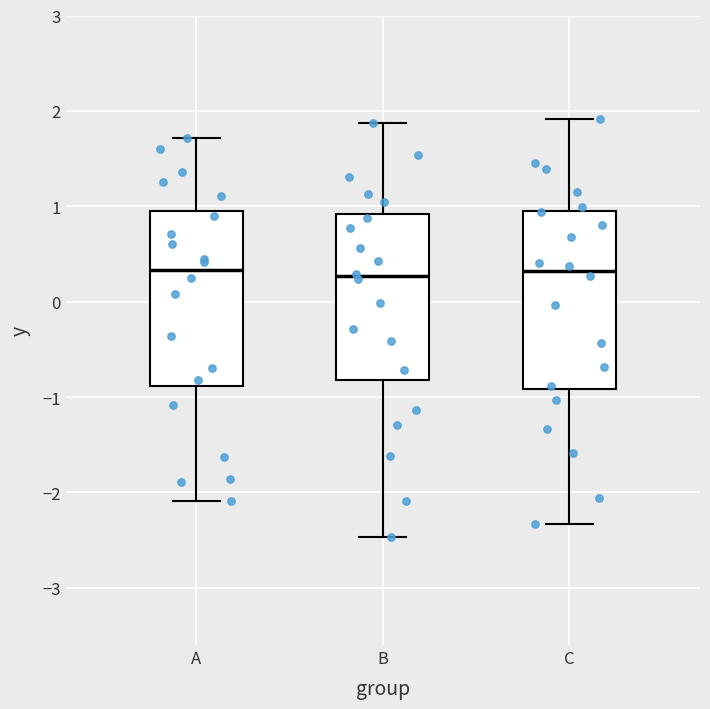

Where does the upper whisker of the box for C end on the y-axis? The values are not printed on the chart, so give them approximately, as read against the axis.

1.9